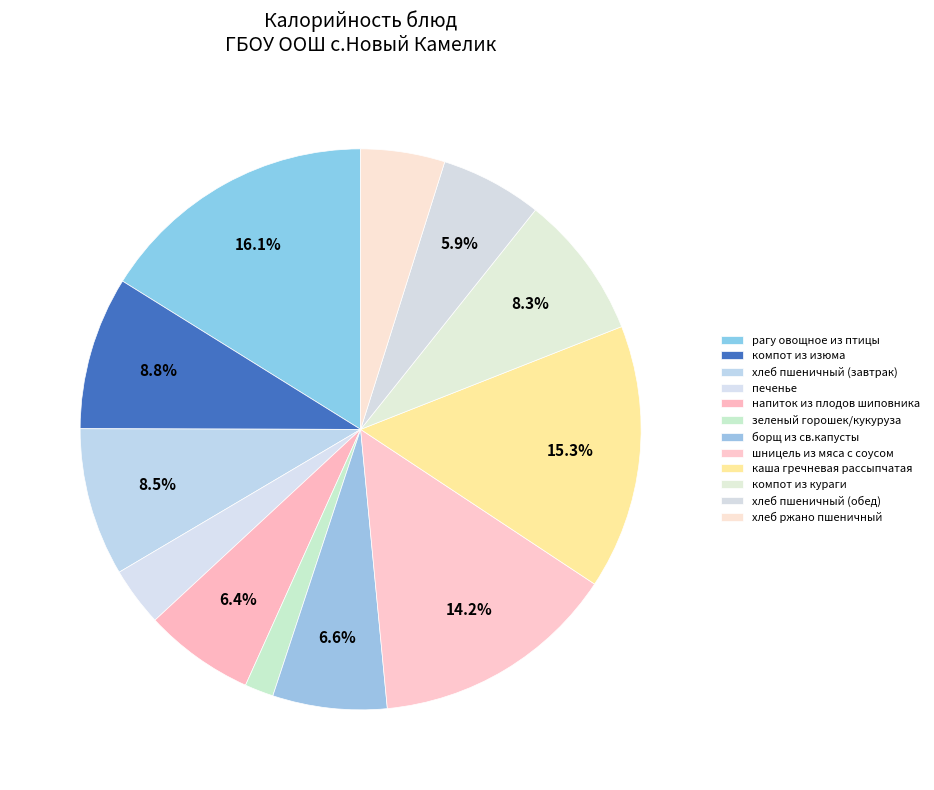

True or false: компот из кураги accounts for 16% of the total.

False